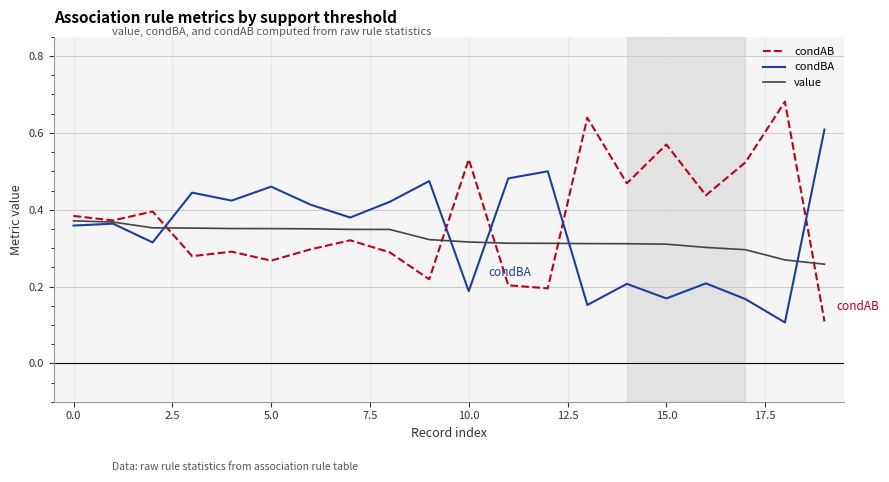

List the series in order of their peak value, highest first.

condAB, condBA, value